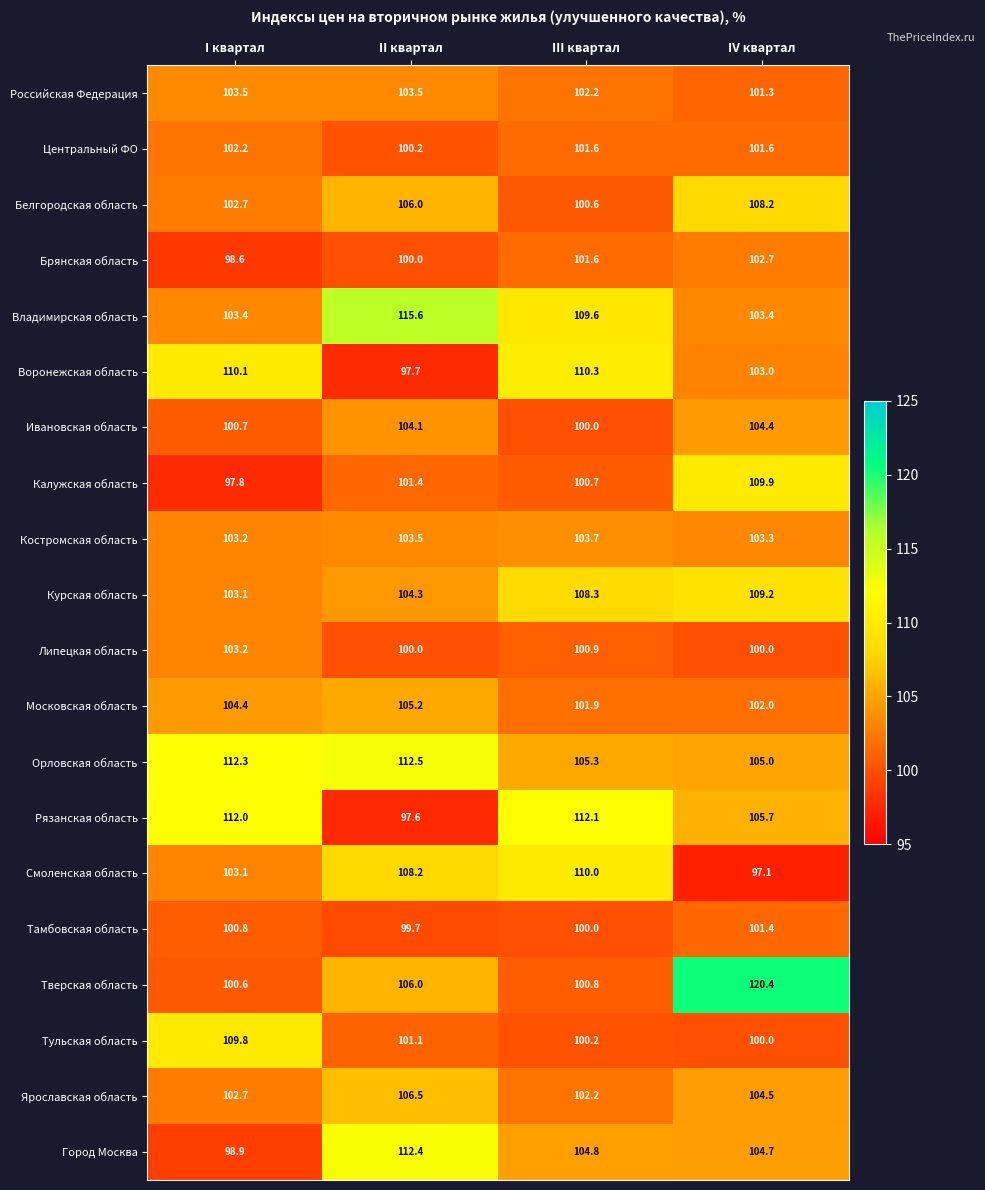

What is the smallest value displayed?

97.1